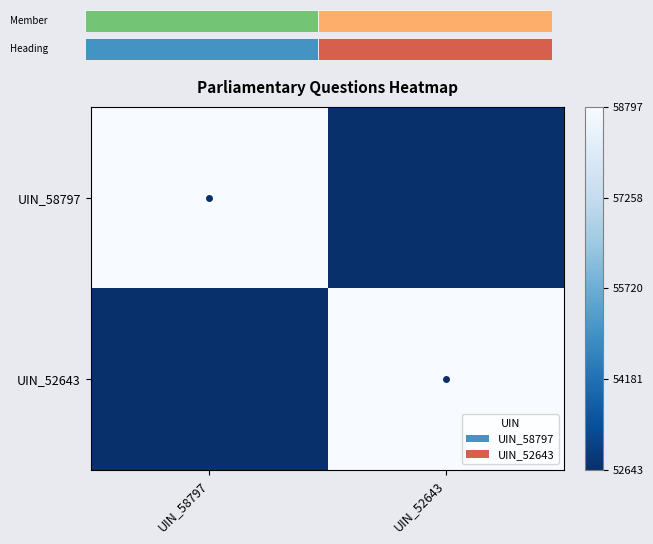

Reading left to right, extract all data points from this chart.

UIN_58797: UIN_58797=1.0	UIN_52643=0.0
UIN_52643: UIN_58797=0.0	UIN_52643=1.0